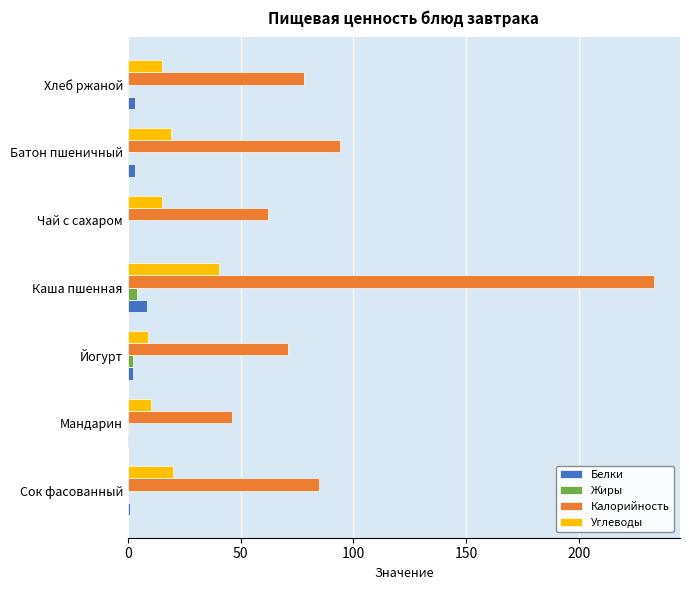

The Жиры series shows 0.0 at Сок фасованный. True or false?

True